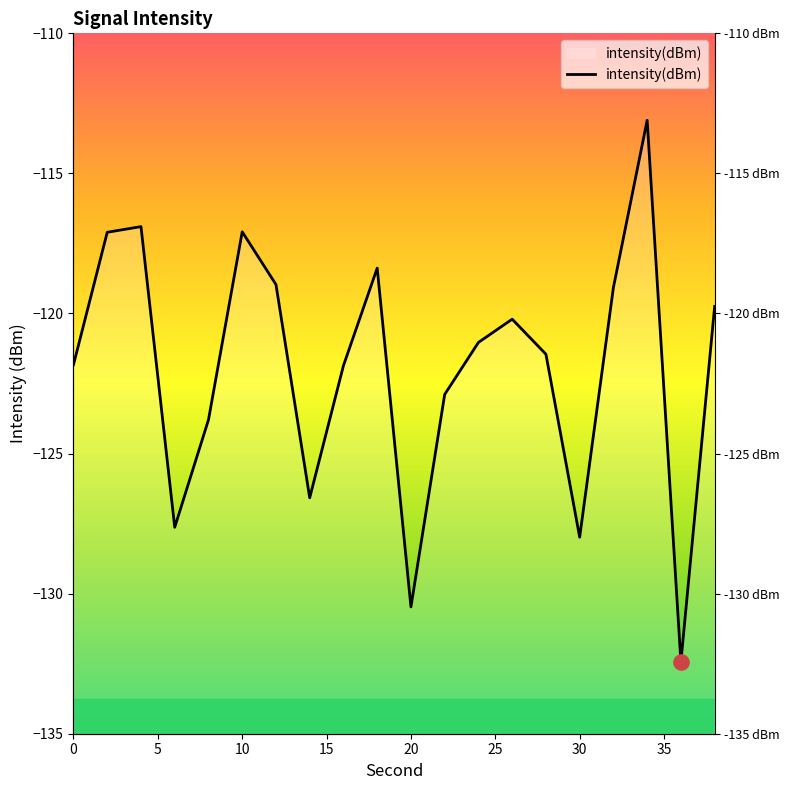

Which has a higher value, 8 or 12?

12